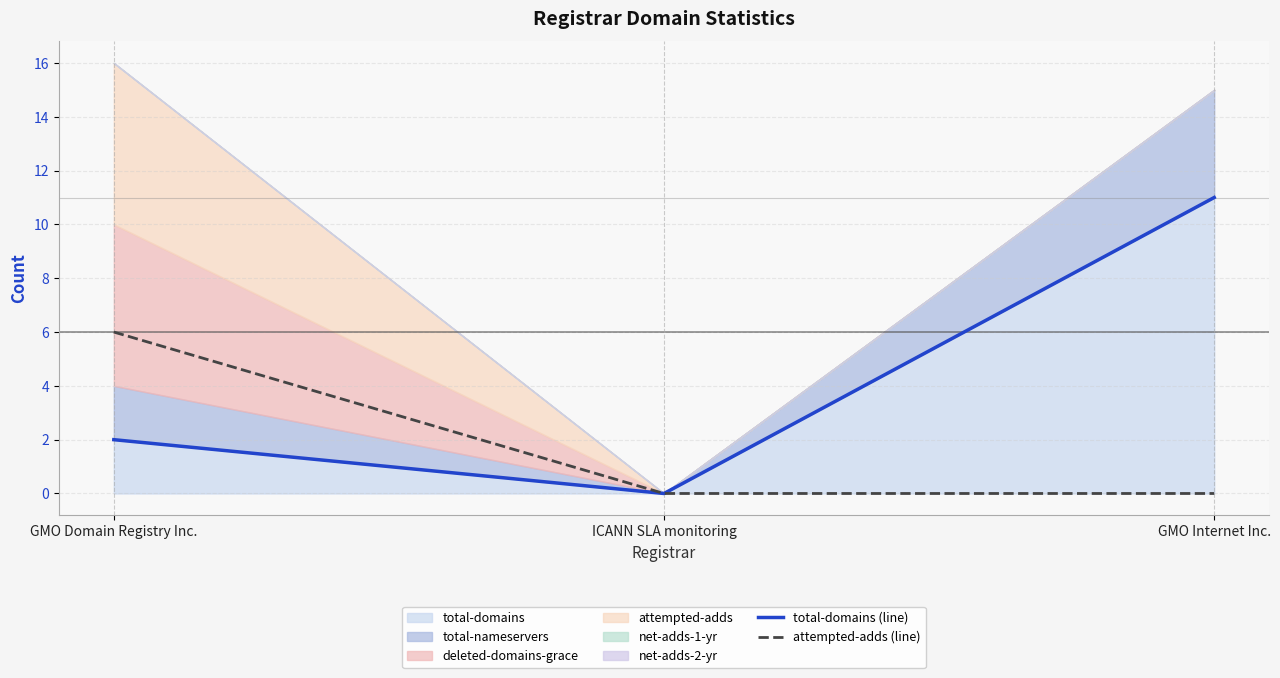

Reading left to right, list all the values displayed in this chart.

total-domains: 2	0	11
total-nameservers: 2	0	4
deleted-domains-grace: 6	0	0
attempted-adds: 6	0	0
net-adds-1-yr: 0	0	0
net-adds-2-yr: 0	0	0